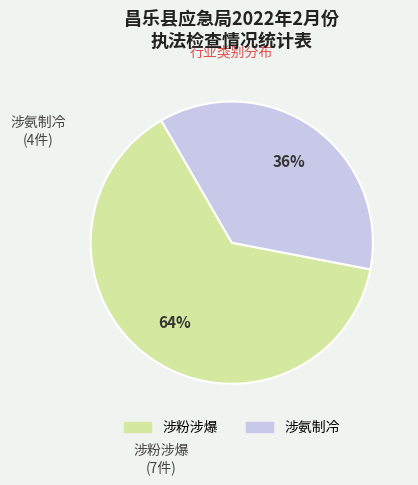

To the nearest percent, what is the combined percentage of 涉氨制冷 and 涉粉涉爆?

100%